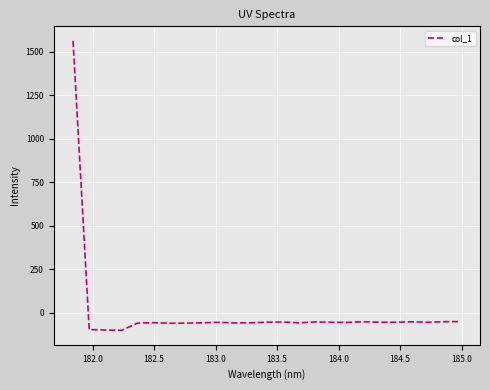

What is the maximum value shown in the chart?

1561.9